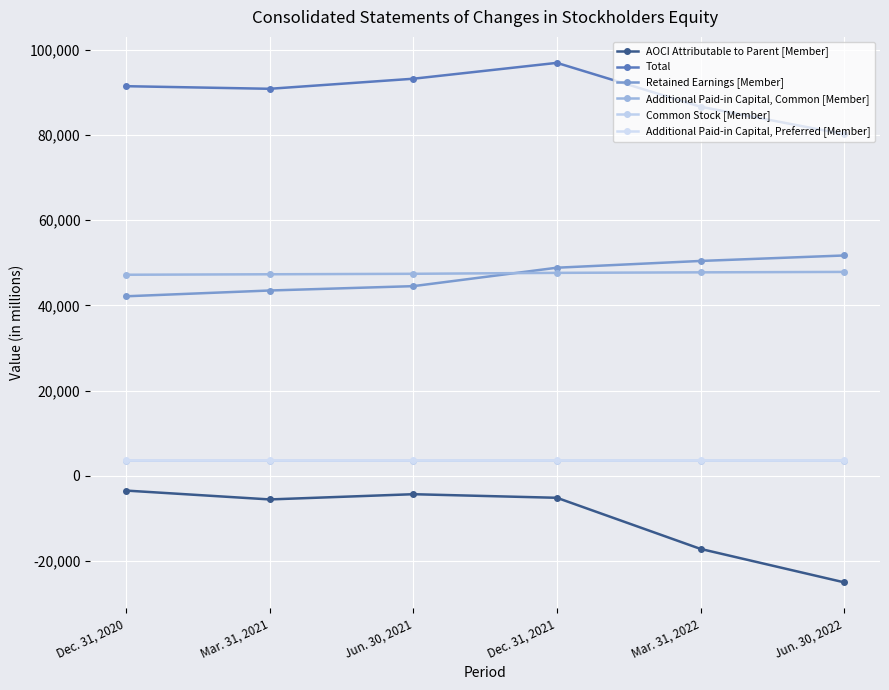

True or false: Retained Earnings [Member] and Total cross at least once.

False